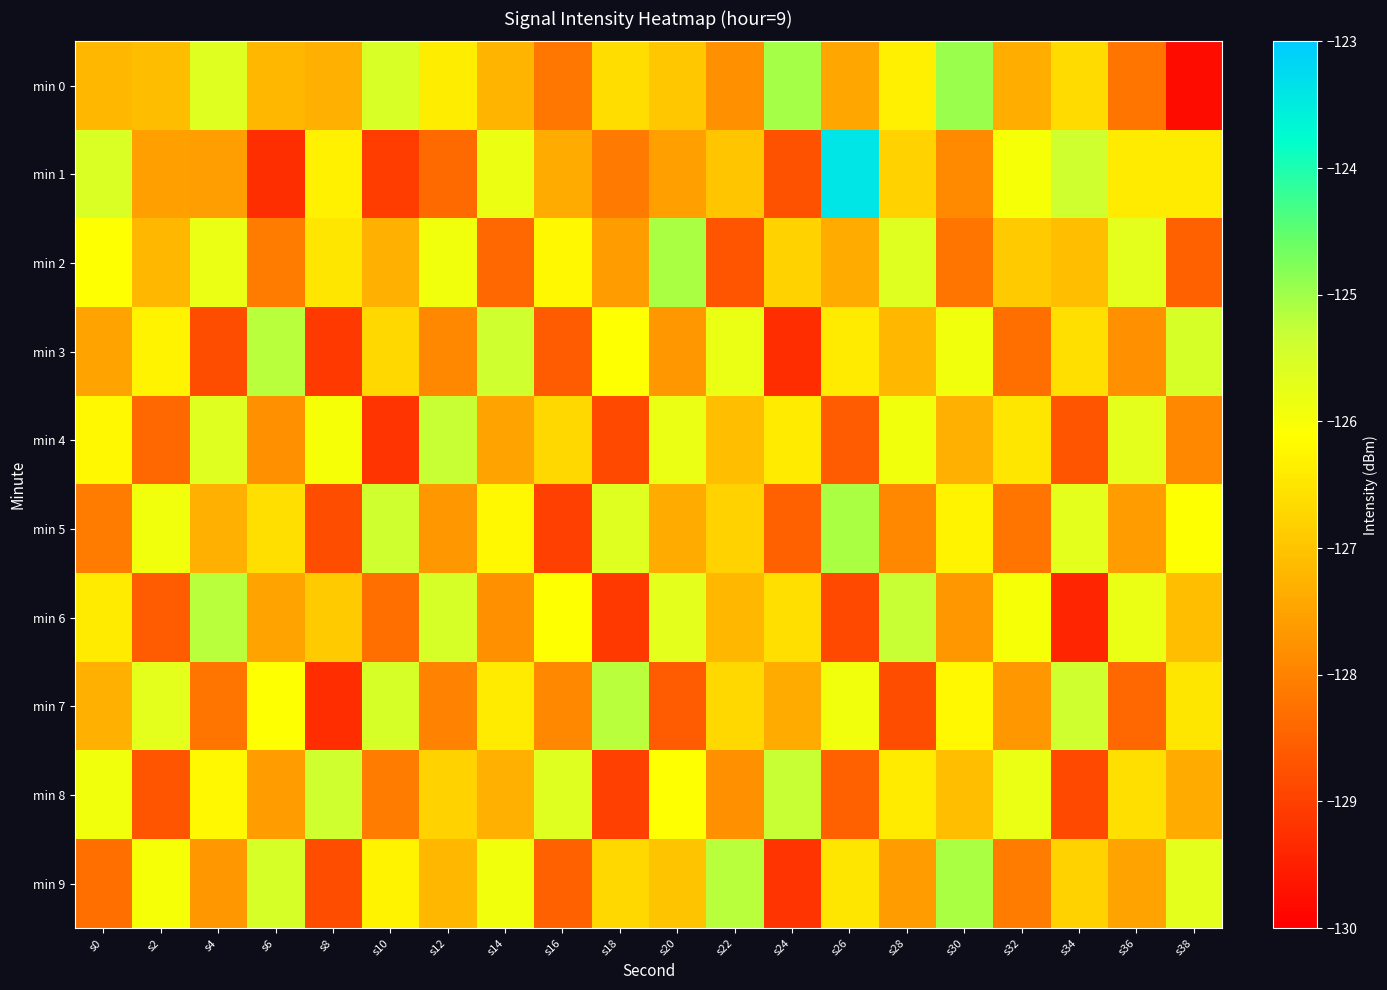

Between s24 and s28, which series saw the biggest shift?

min 3